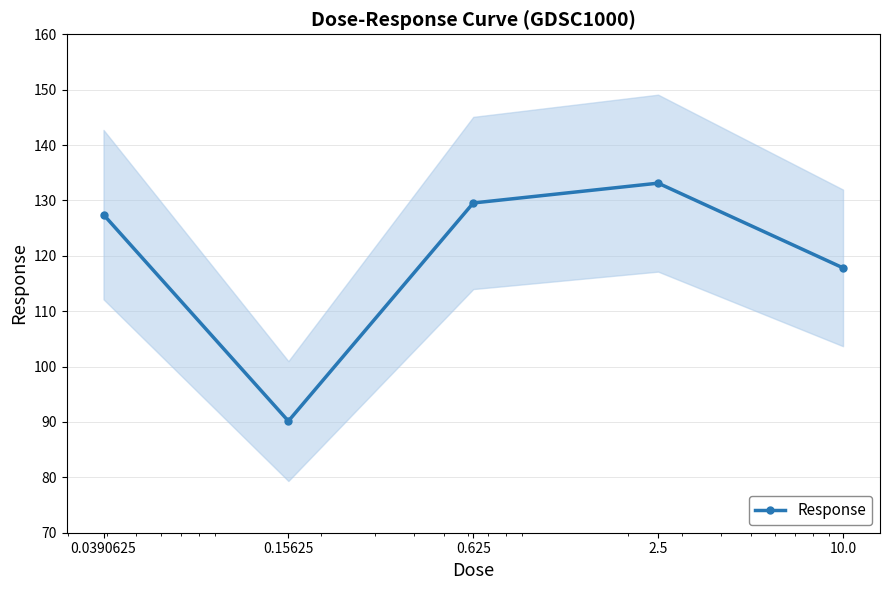

Which category has the highest value across all series?

2.5